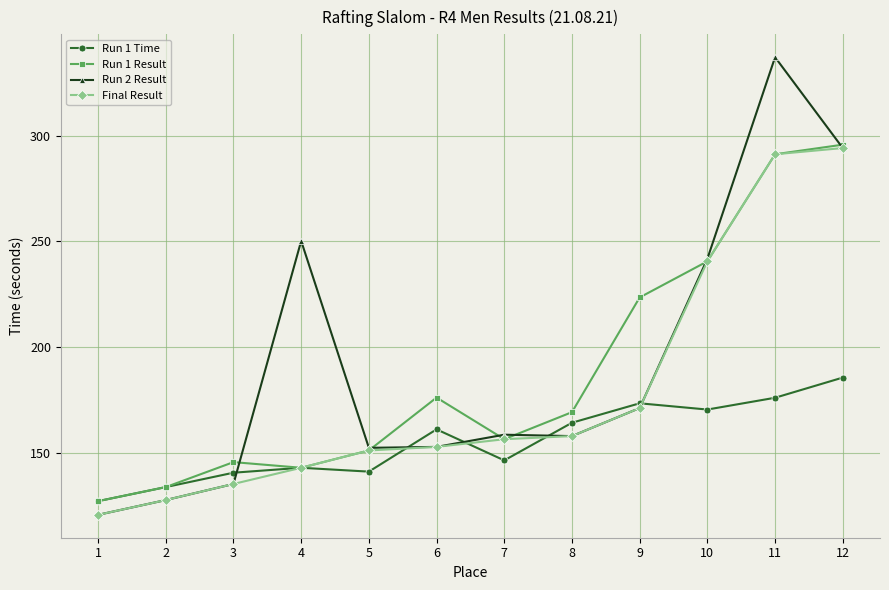

At which category is the sum across all series the highest?

11